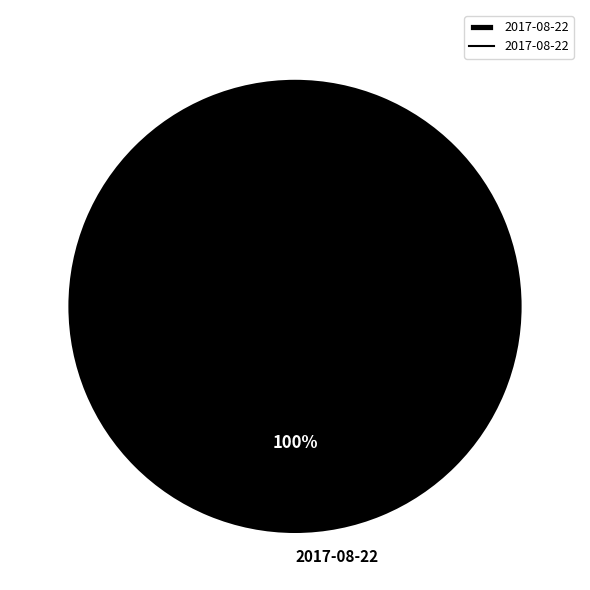

Rank the categories by value from lowest to highest.

2017-08-22